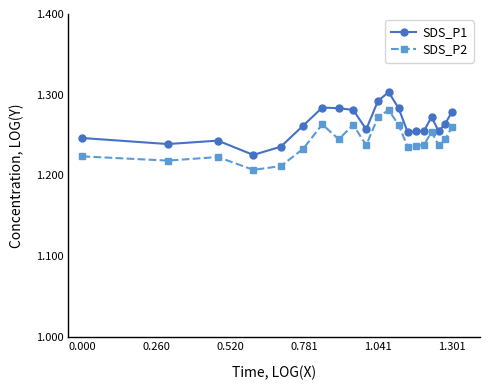

Count the SDS_P2 values in the range 1 to 2.

20